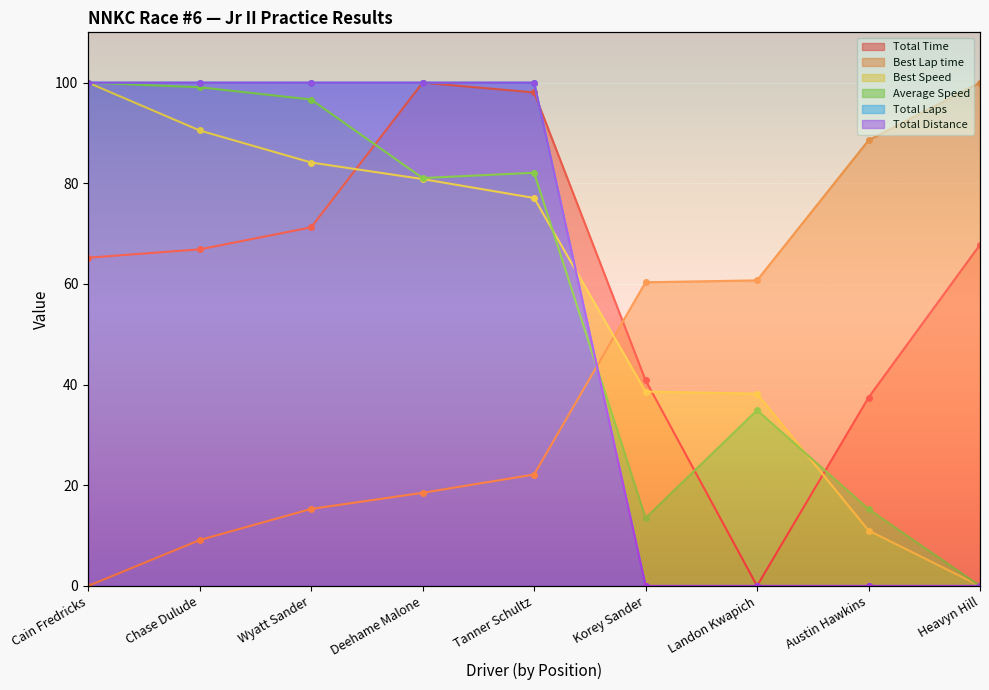

What is the difference between the second highest and second lowest values in the Best Speed series?

79.5